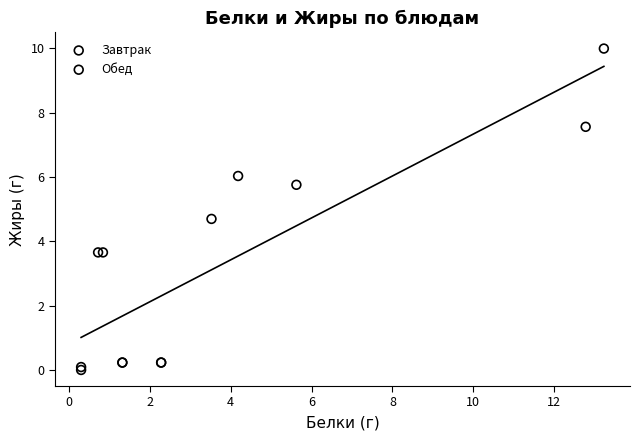

Which series has the widest spread of Y values?

Обед